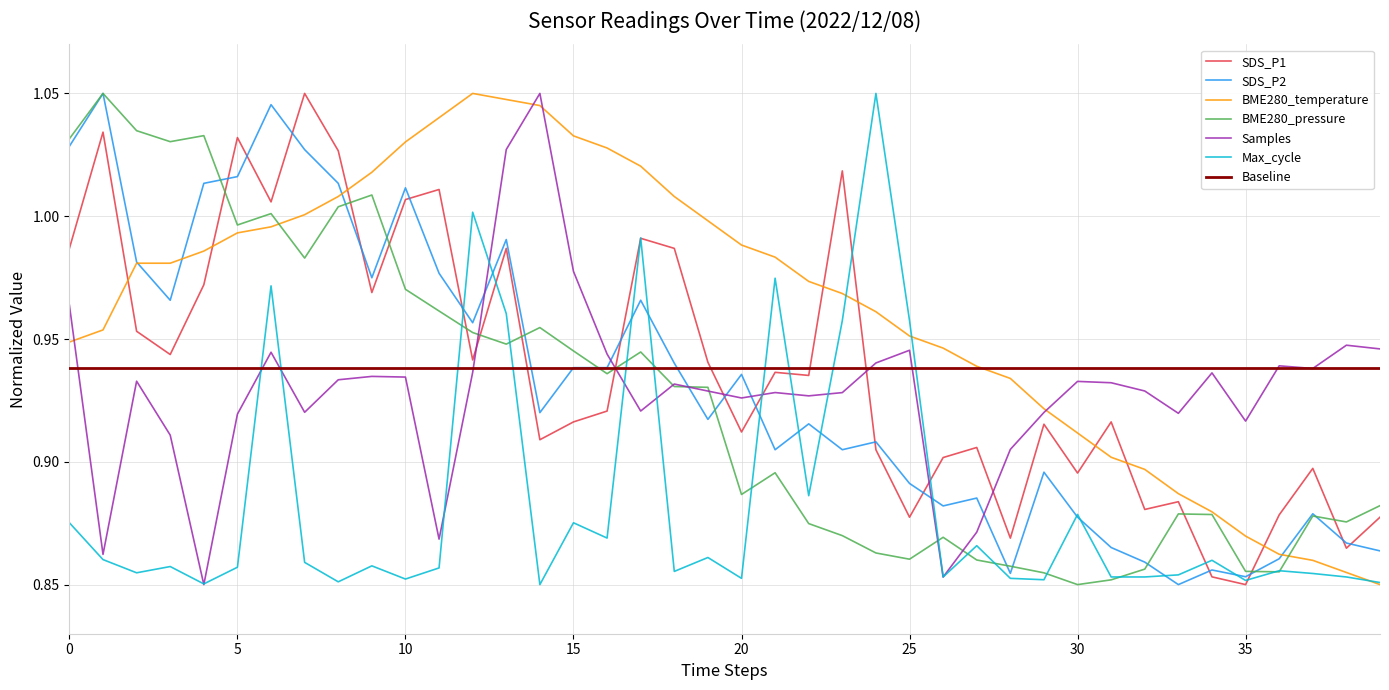

The Samples series shows 1.3 at 0. True or false?

False